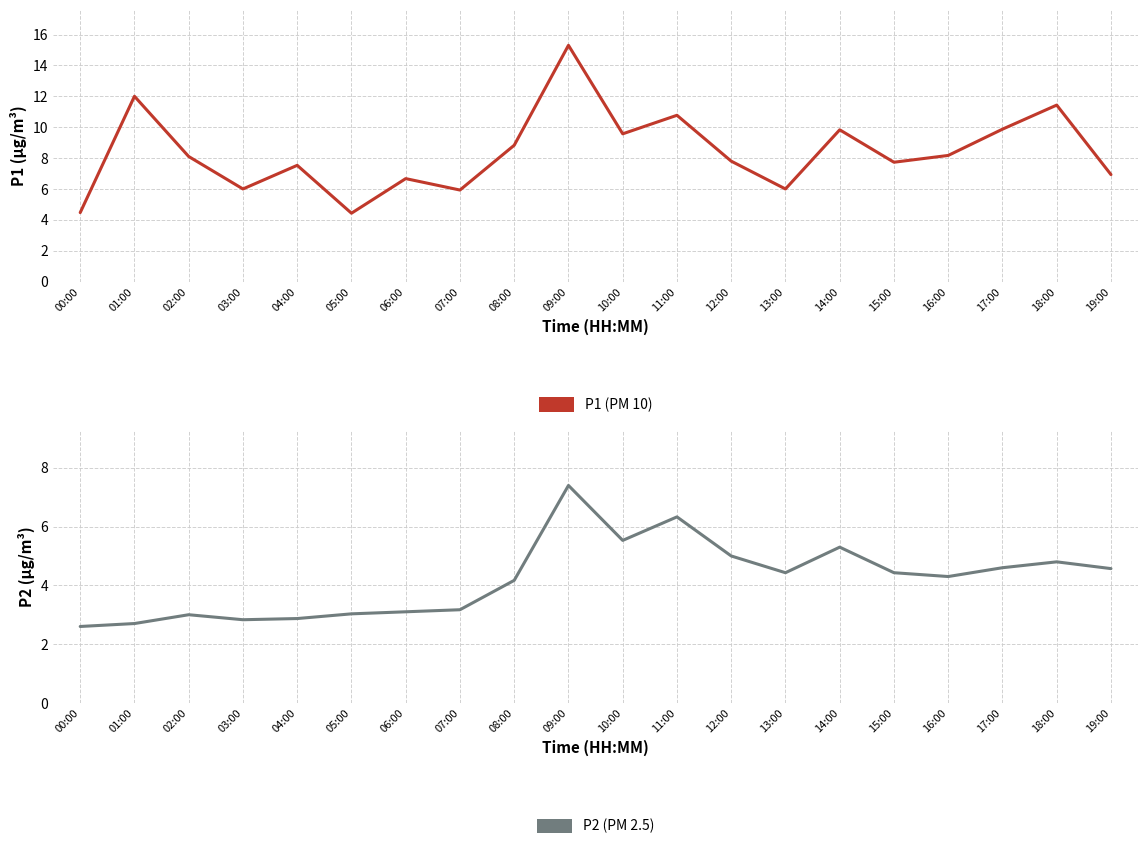

Is it true that P2 equals 3.0 at 02:00?

True